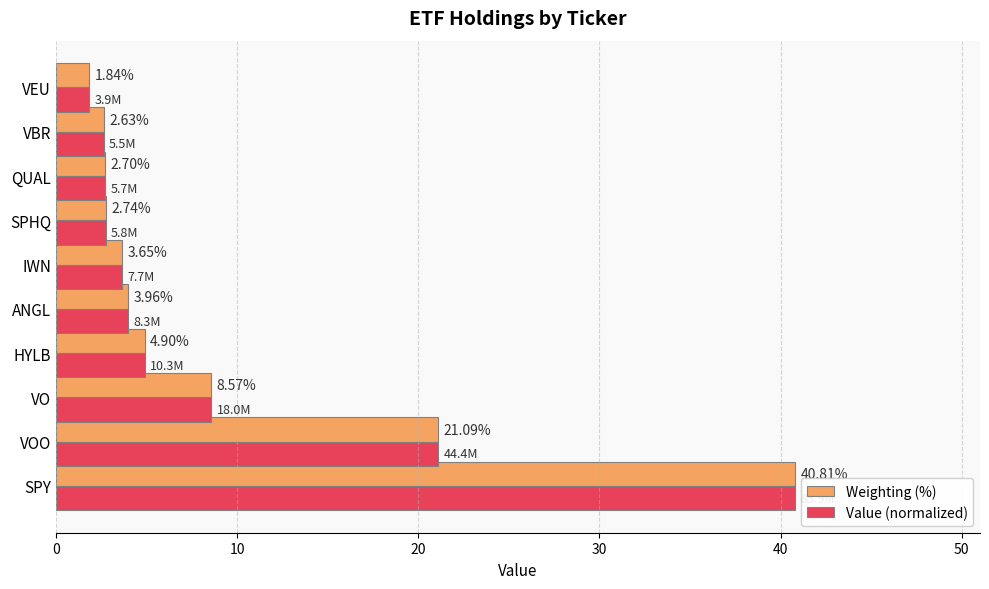

What is the difference between the Value (normalized) values at IWN and VO?

4.9